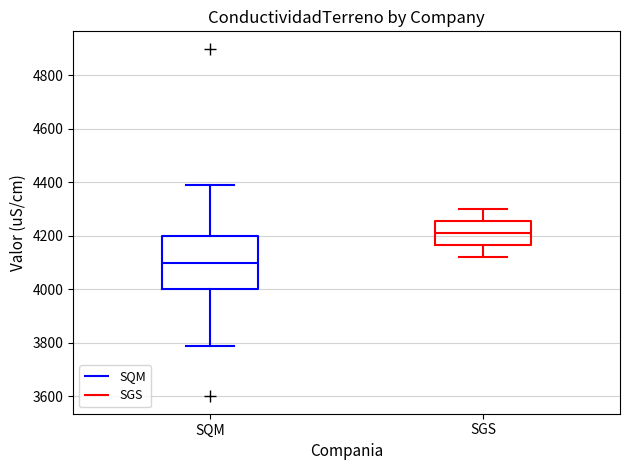

Reading left to right, read every box against the y-axis: the position of its median line, the range the box covers, and the ends of its whiskers. The values are not printed on the chart, so give them approximately, as read against the axis.

SQM: median 4100, box 4000 to 4200, whiskers 3800 to 4400
SGS: median 4220, box 4160 to 4260, whiskers 4120 to 4300